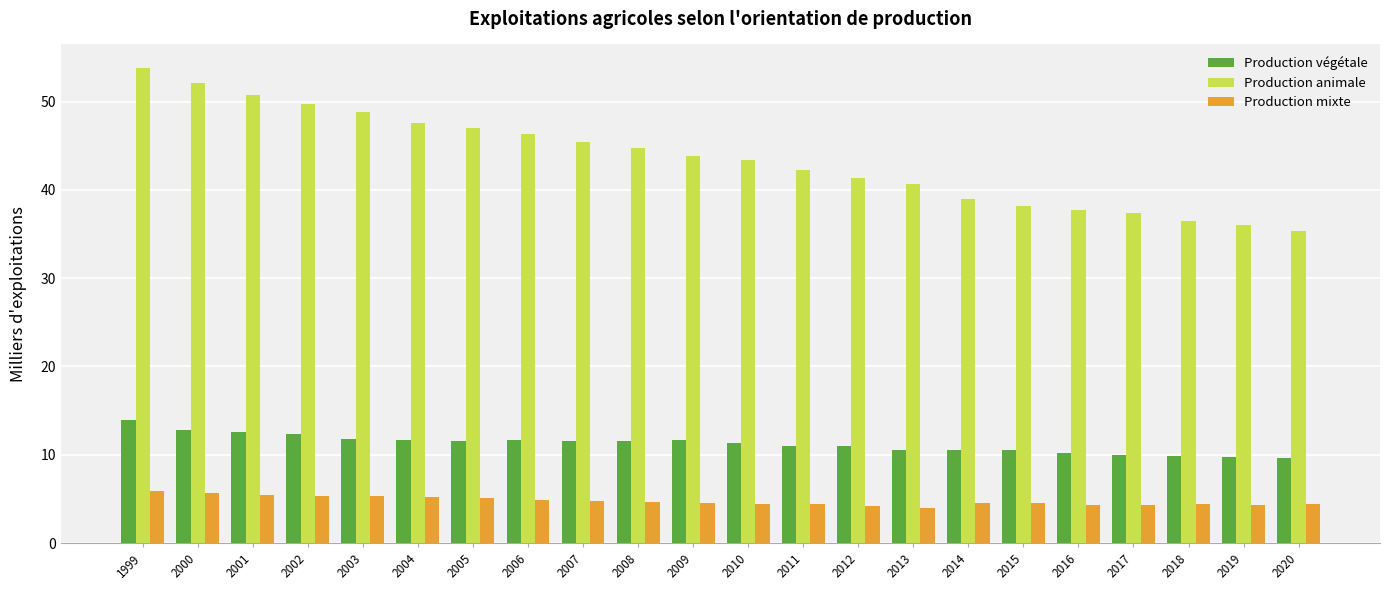

What is the difference between the highest and lowest values at 2002?

44.3